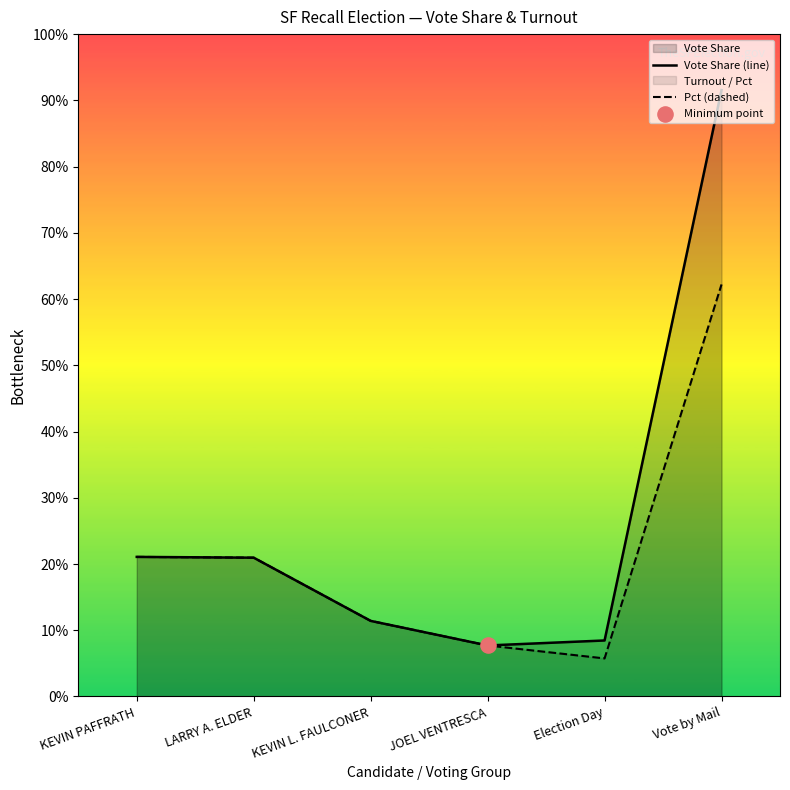

Which series contains the highest Y value?

Vote Share (line)